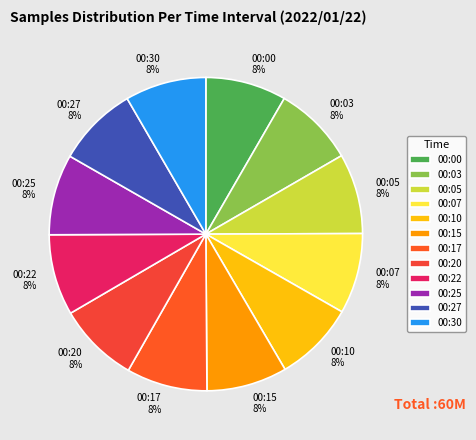

Do 00:22 and 00:30 together represent more than half of the pie?

No